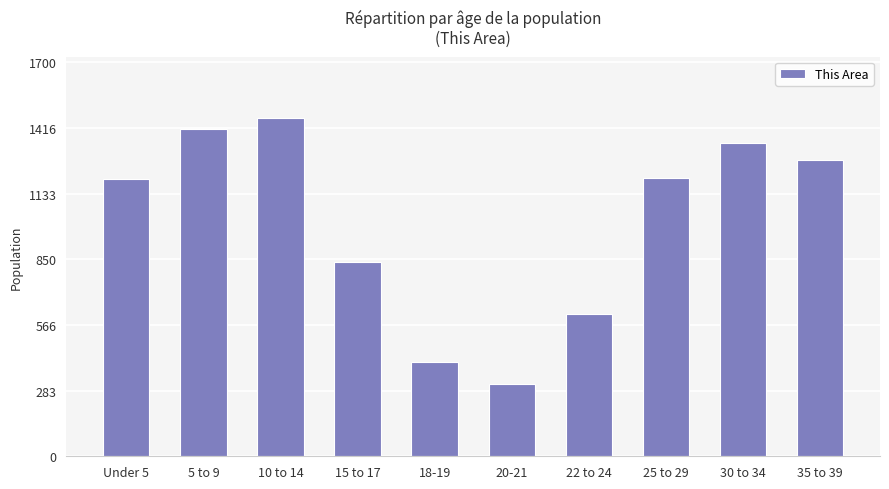

What is the label of the 4th bar from the left?

15 to 17